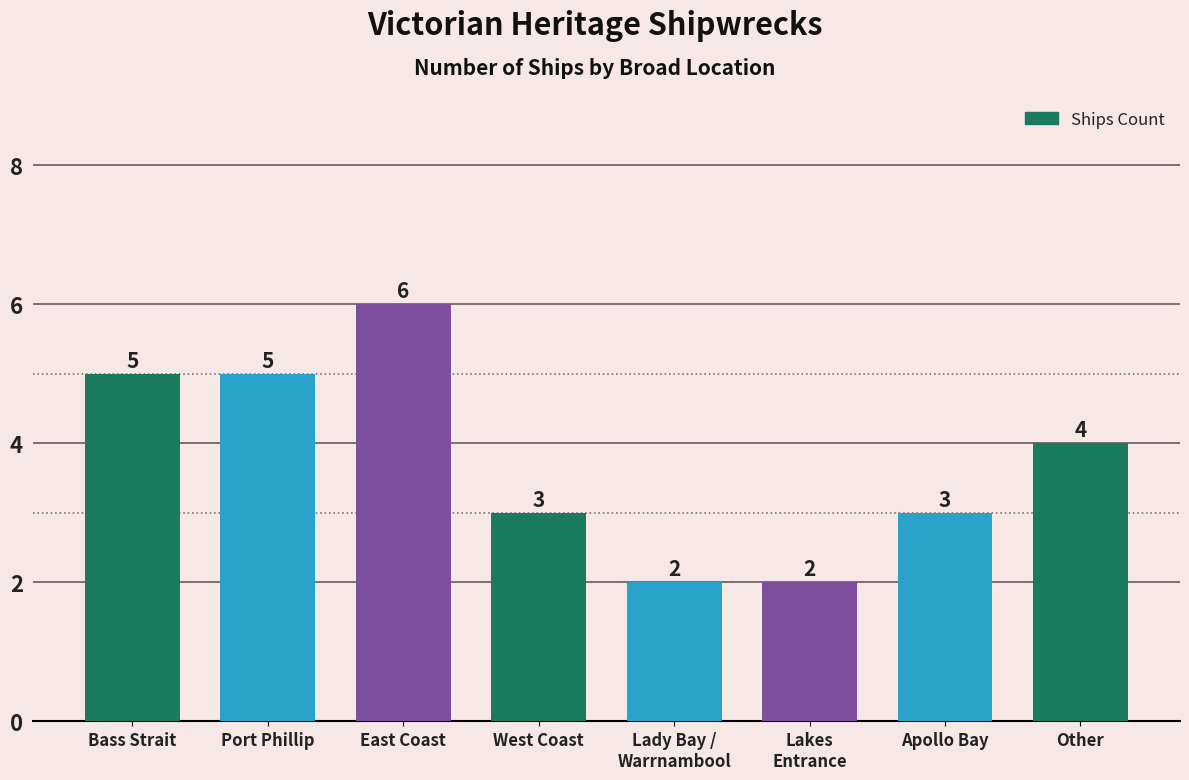

Reading left to right, transcribe all the data shown in this chart.

Bass Strait=5	Port Phillip=5	East Coast=6	West Coast=3	Lady Bay /
Warrnambool=2	Lakes
Entrance=2	Apollo Bay=3	Other=4